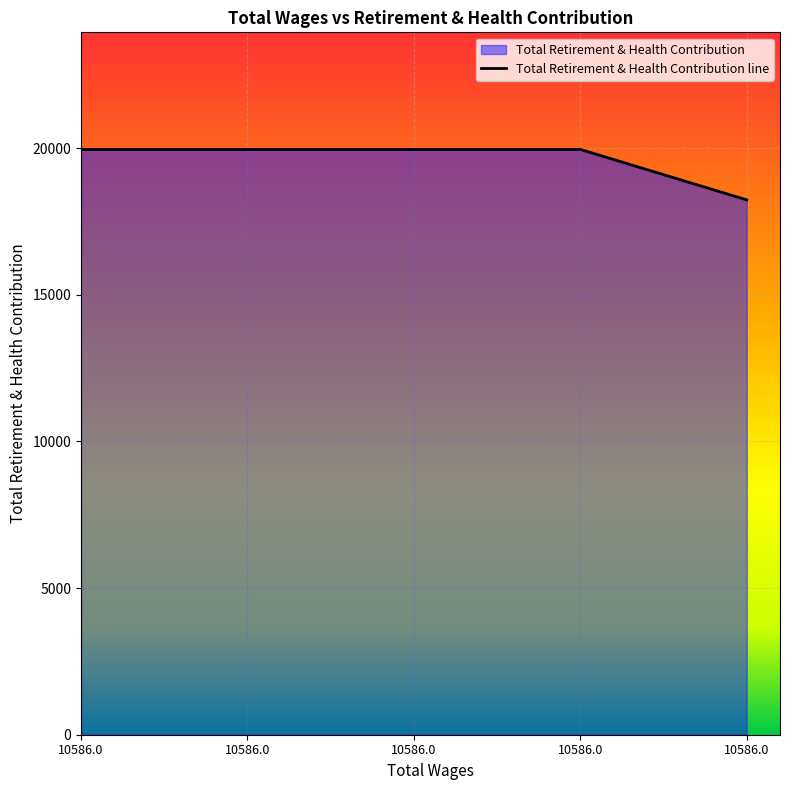

Does the chart display data point markers on the line(s)?

No